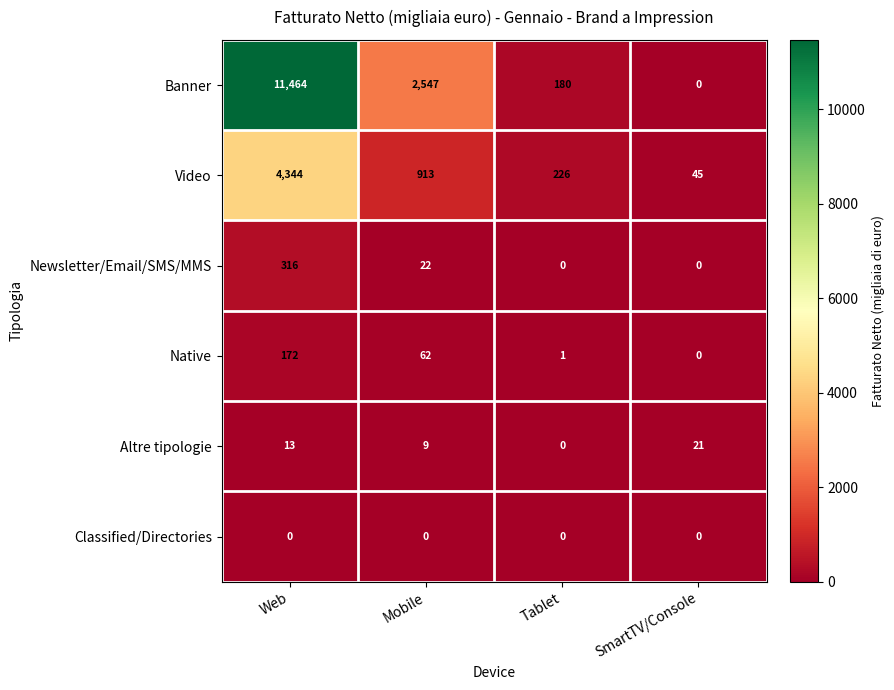

At which label does Banner first exceed 2547?

Web